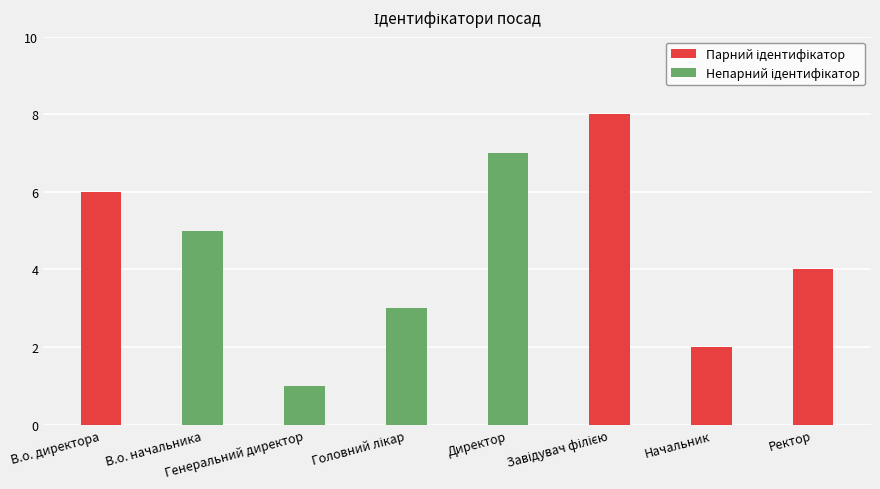

What is the difference between the maximum and minimum values?

7